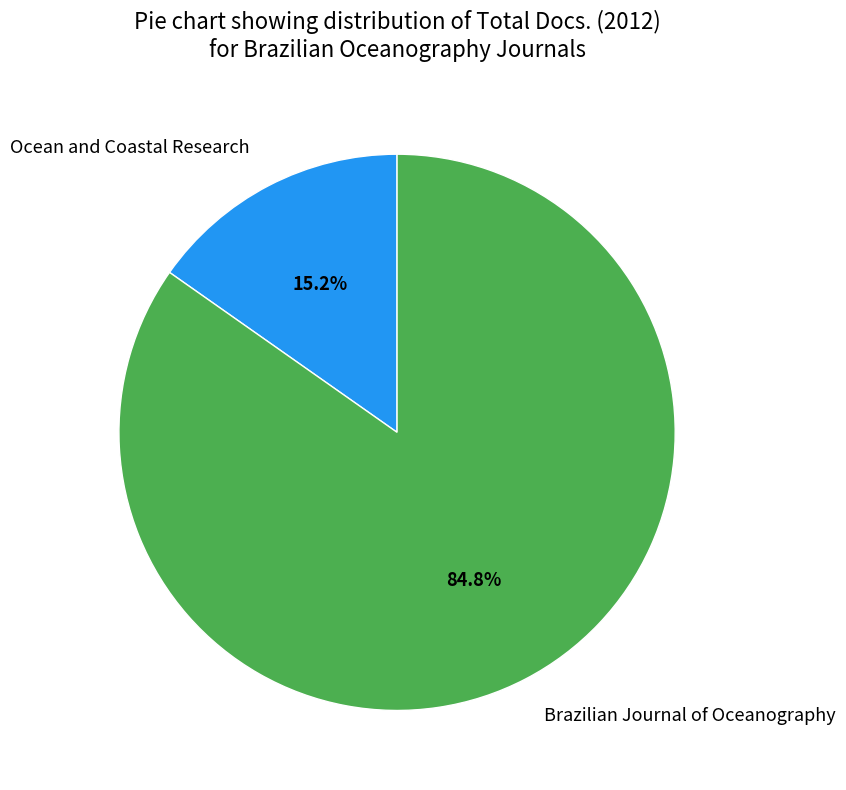

Combined, do Brazilian Journal of Oceanography and Ocean and Coastal Research account for over 50%?

Yes